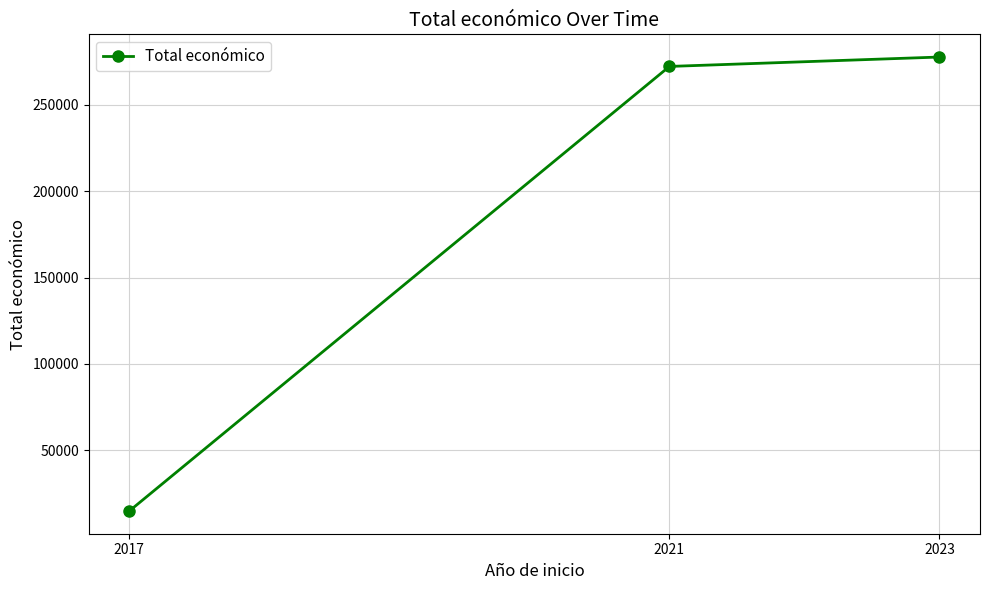

The chart shows a value of 272024 at 2021. True or false?

True